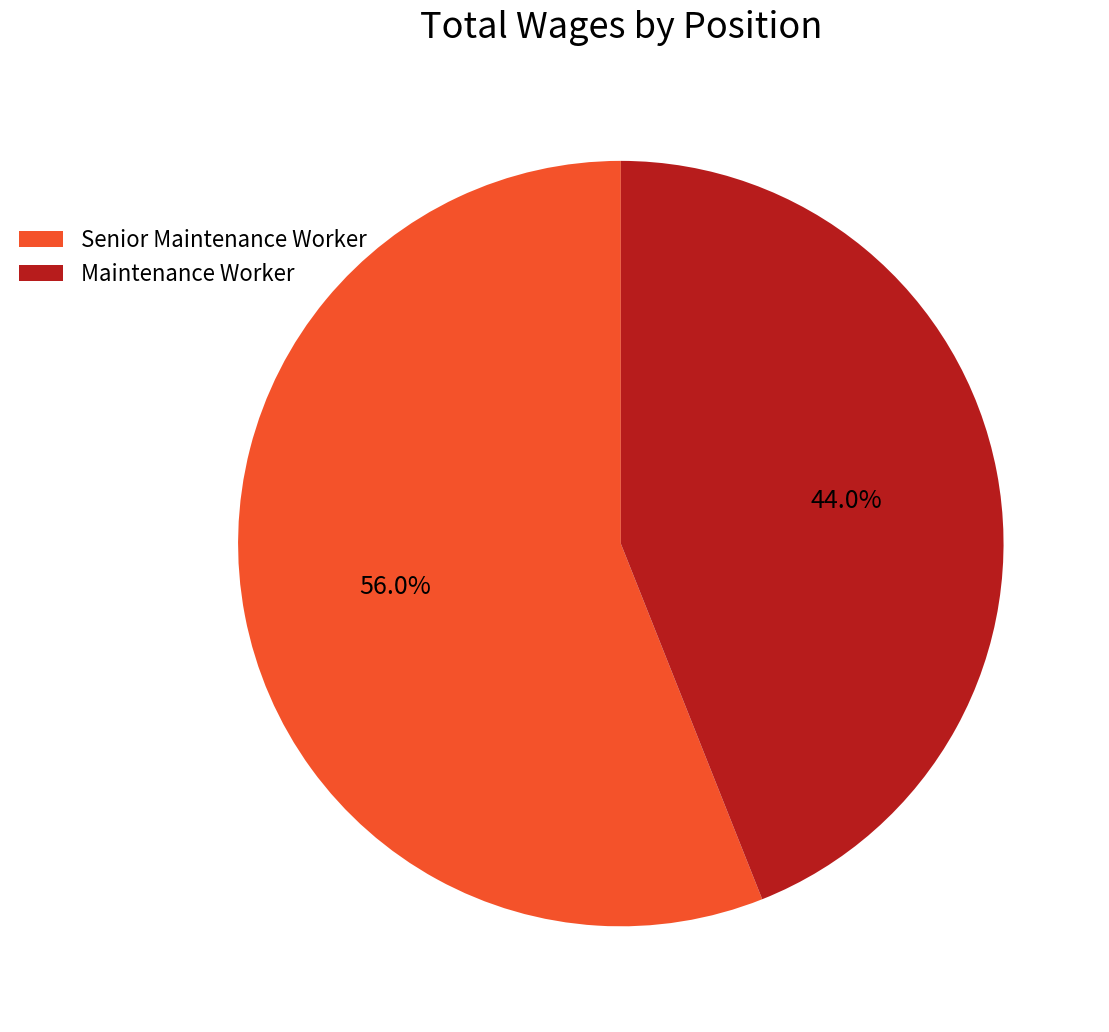

Which slice is the largest?

Senior Maintenance Worker